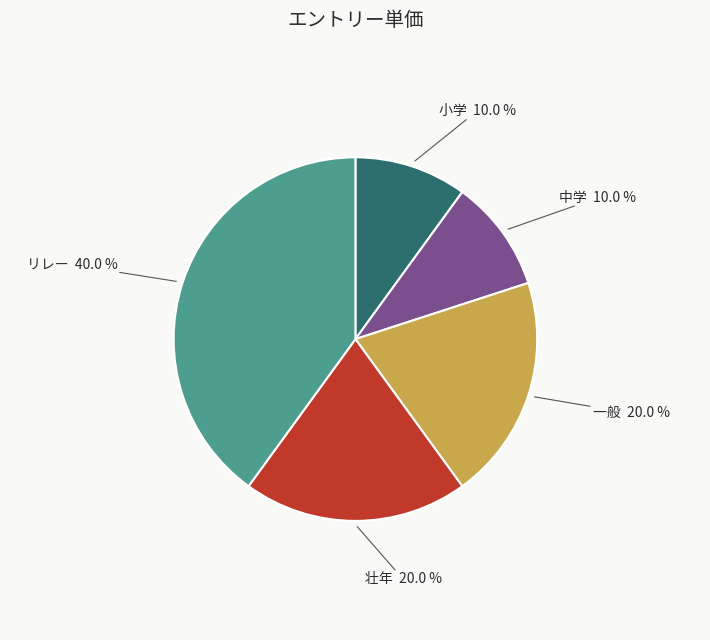

Is there any slice that represents more than half of the pie?

No